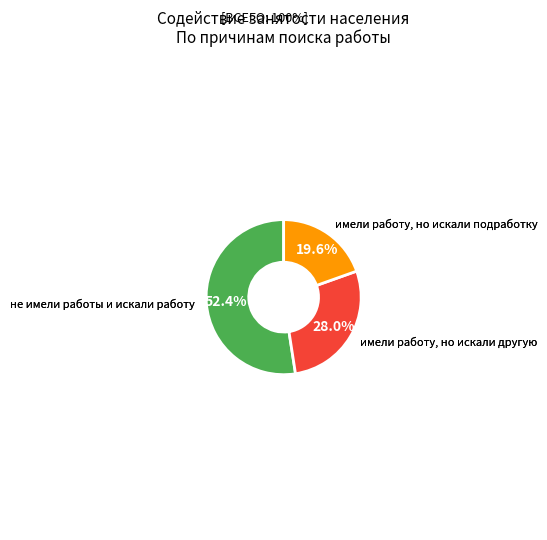

Is there any slice that represents more than half of the pie?

Yes